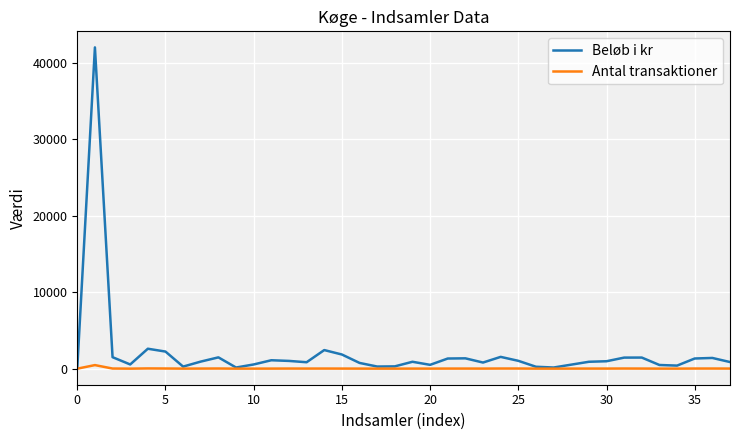

Which series has the widest spread of values?

Beløb i kr